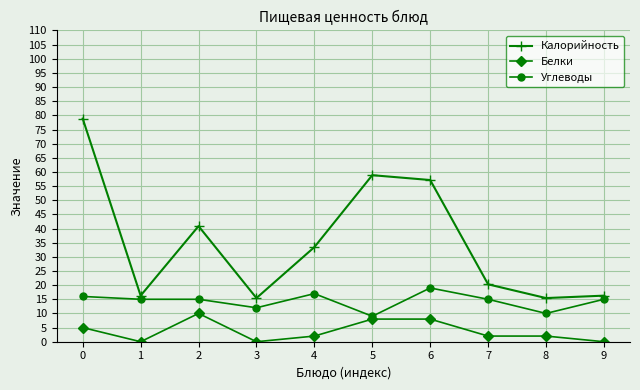

Reading right to left, transcribe all the data shown in this chart.

Калорийность: 16.3	15.4	20.3	57.1	58.9	33.4	15.4	40.9	16.3	78.9
Белки: 0.0	2.0	2.0	8.0	8.0	2.0	0.0	10.0	0.0	5.0
Углеводы: 15.0	10.0	15.0	19.0	9.0	17.0	12.0	15.0	15.0	16.0